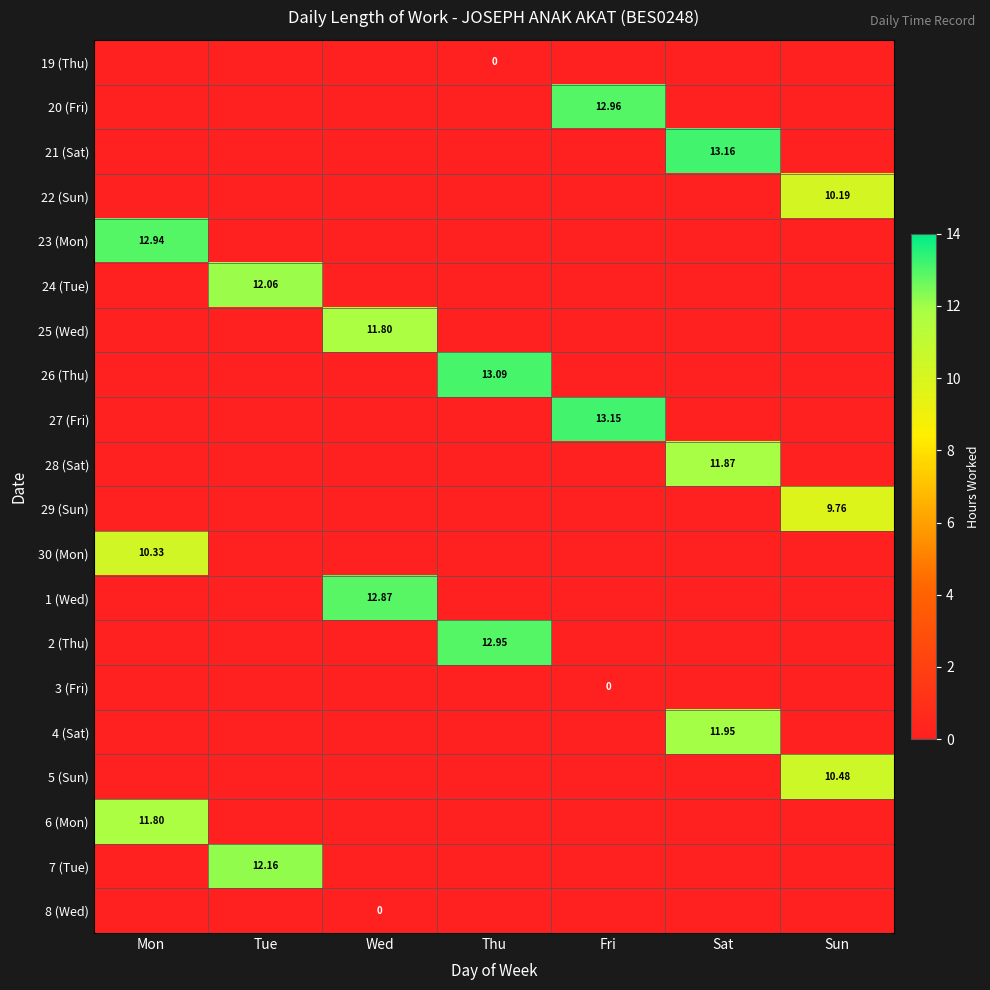

The value of 5 (Sun) at Fri is -6.8. True or false?

False